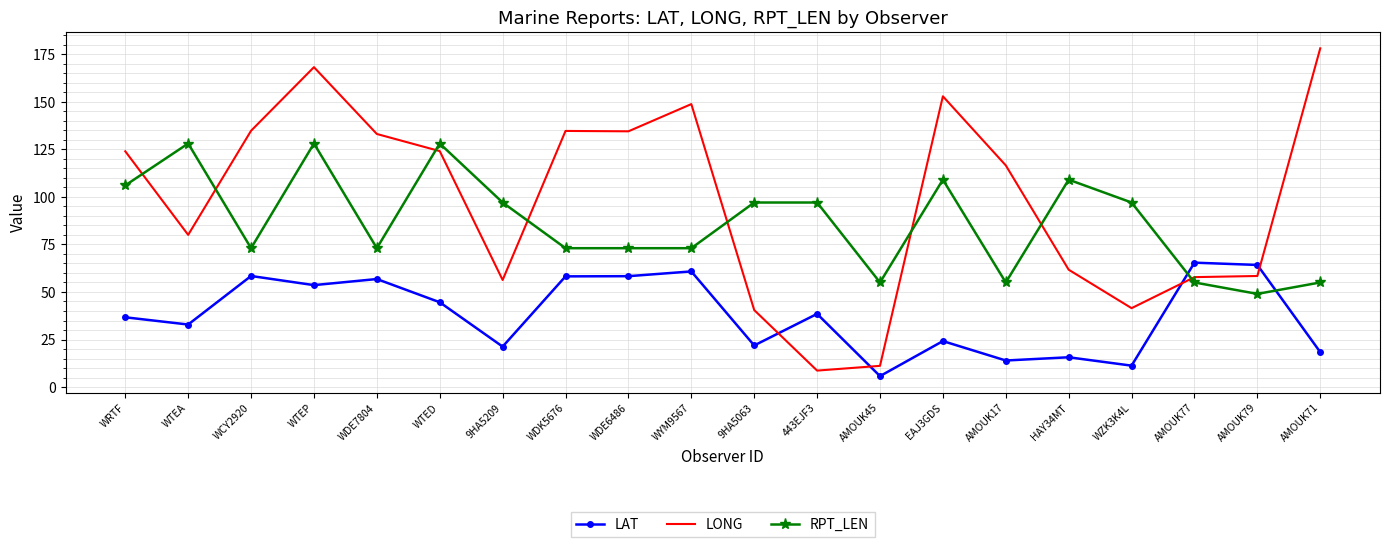

What is the total value across all series at WTEA?

240.9